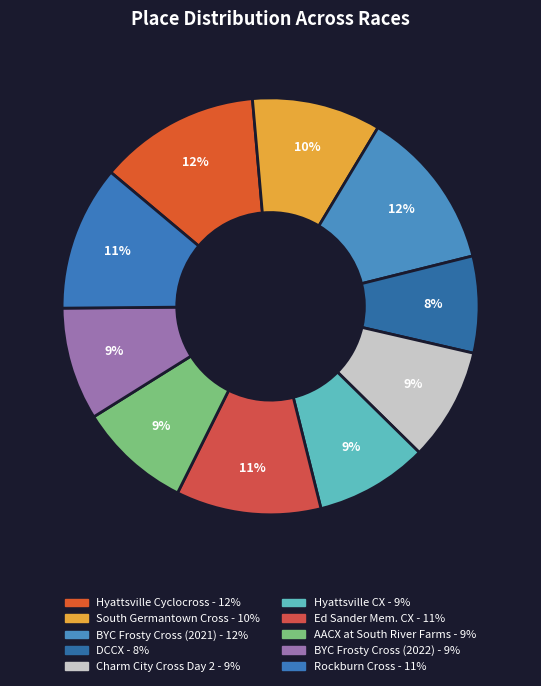

To the nearest percent, what is the average slice percentage?

10%